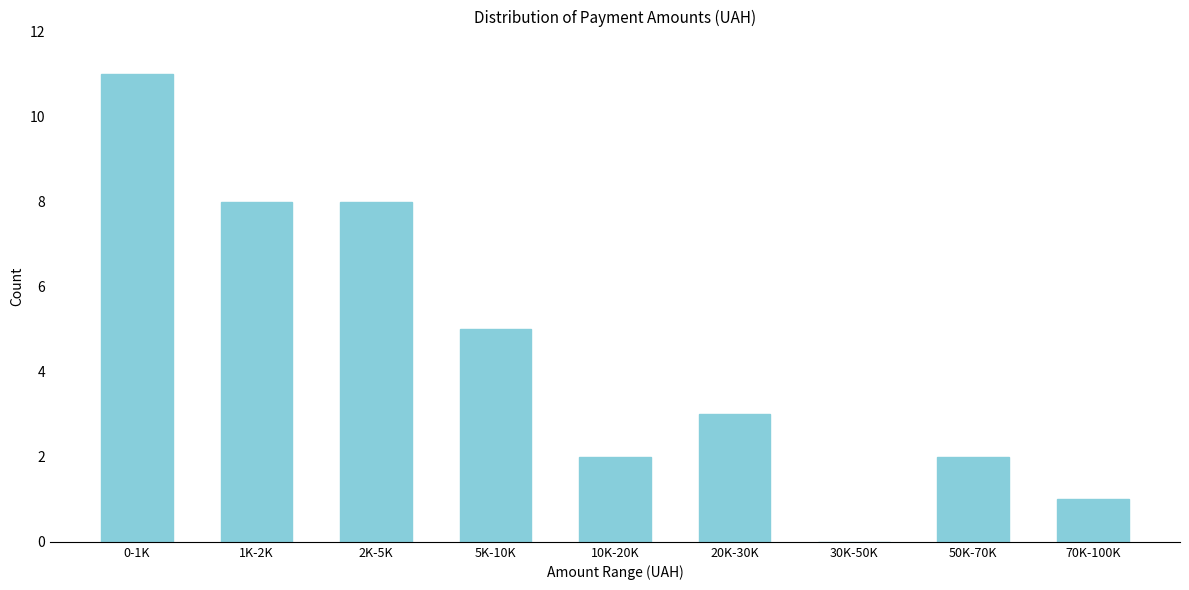

Reading left to right, extract all data points from this chart.

0-1K=11	1K-2K=8	2K-5K=8	5K-10K=5	10K-20K=2	20K-30K=3	30K-50K=0	50K-70K=2	70K-100K=1